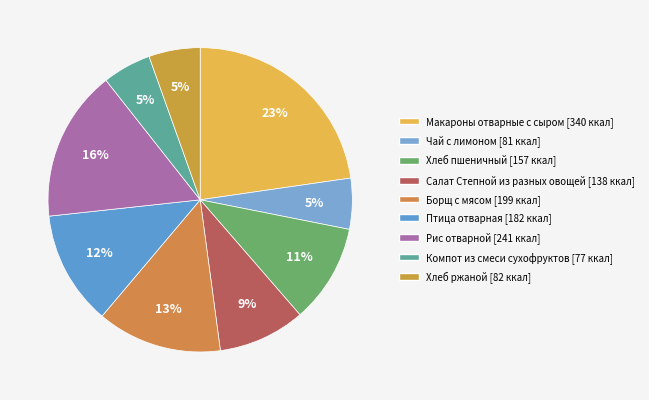

To the nearest percent, what percentage of the pie is Птица отварная?

12%